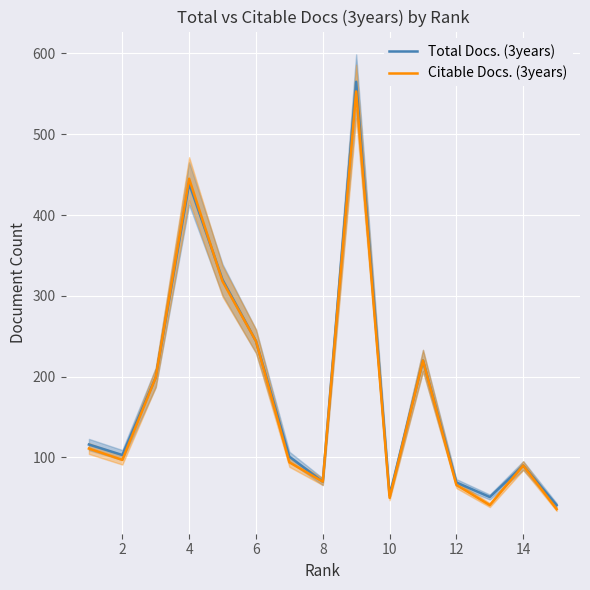

What is the total value across all series at 2?

200